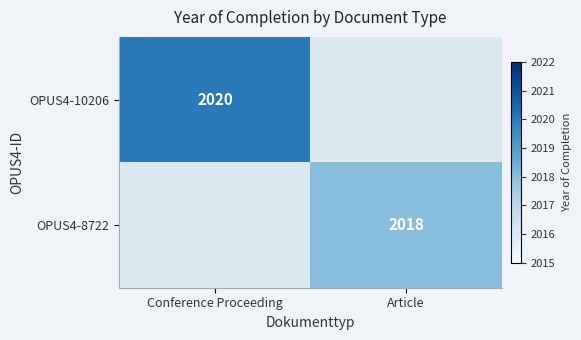

At how many categories does at least one series exceed 1652?

2